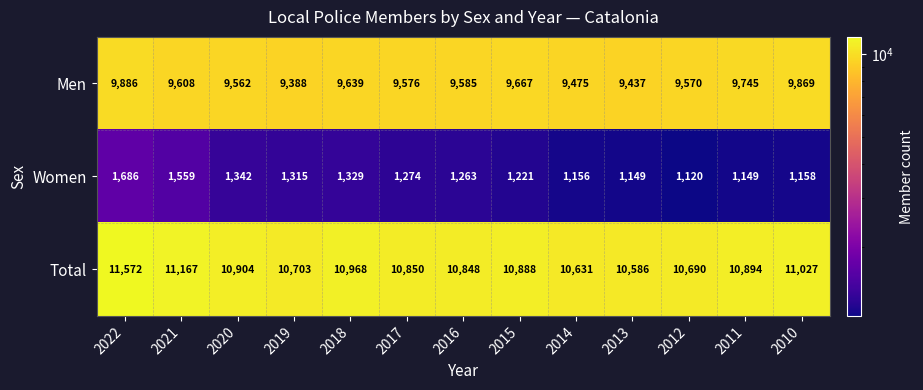

What is the sum of the Women values at 2014 and 2011?

2305